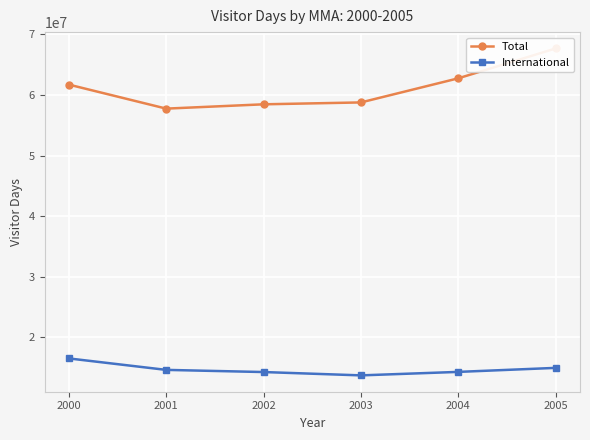

Which has a higher value, 2005 or 2001?

2005